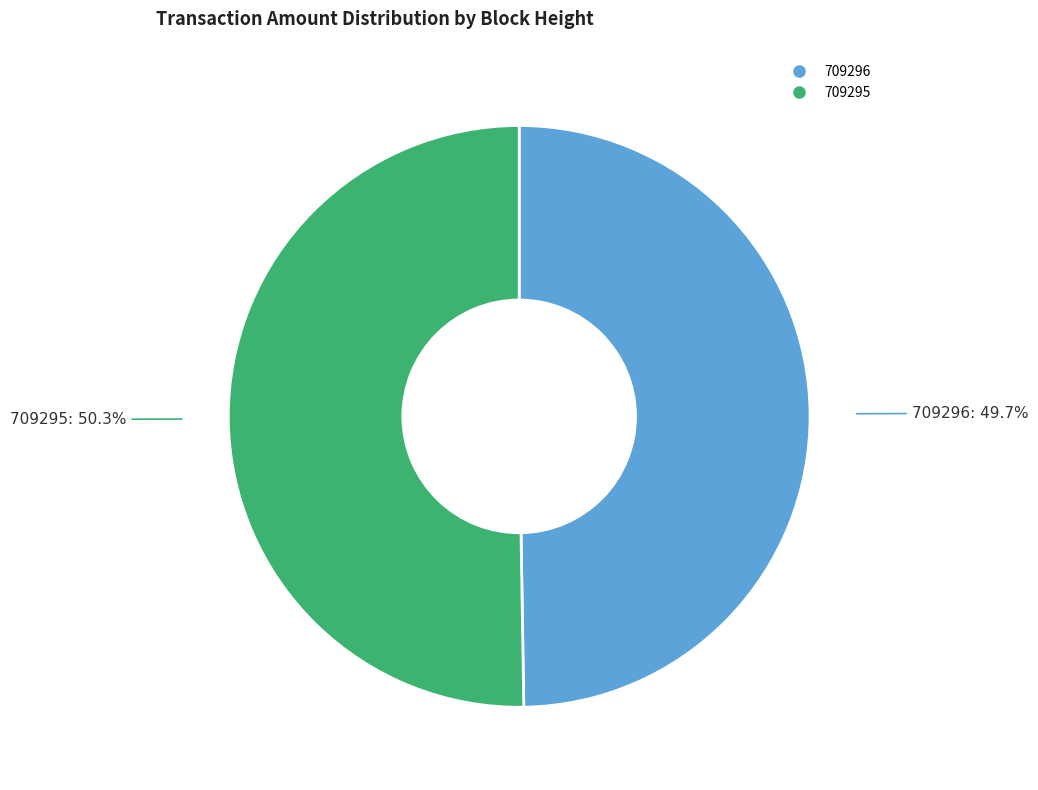

Which slice represents more than half of the pie?

709295